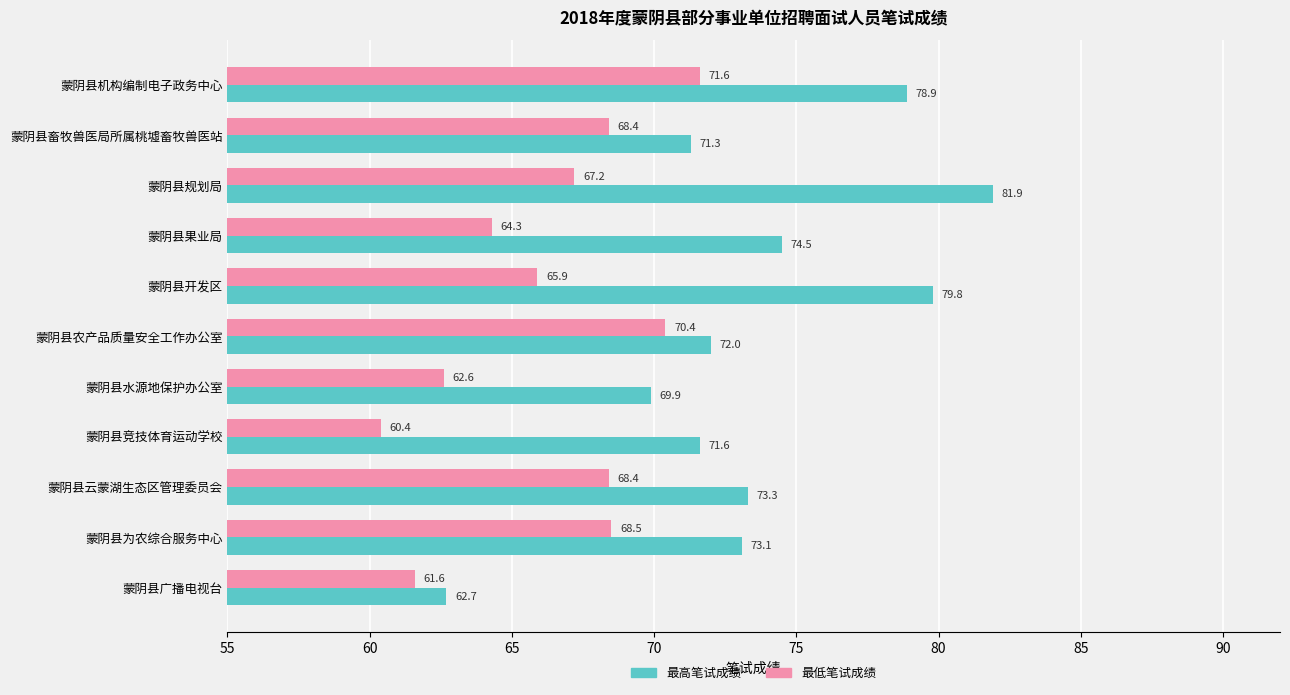

What value does the 最高笔试成绩 series have at 蒙阴县畜牧兽医局所属桃墟畜牧兽医站?

71.3